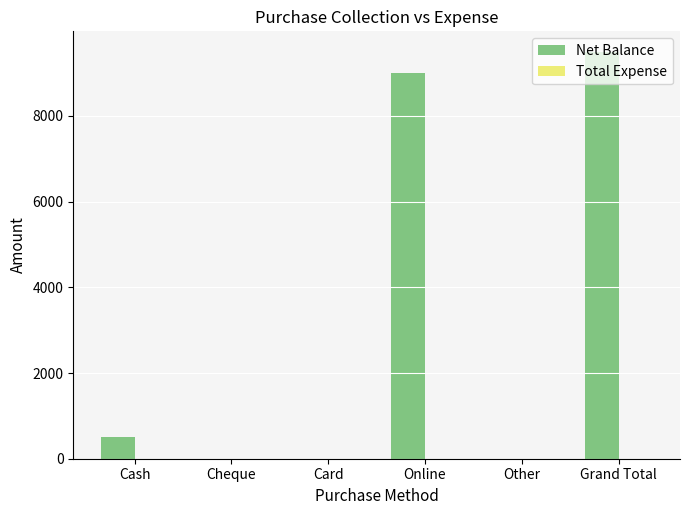

The value at Cheque is 0. True or false?

True